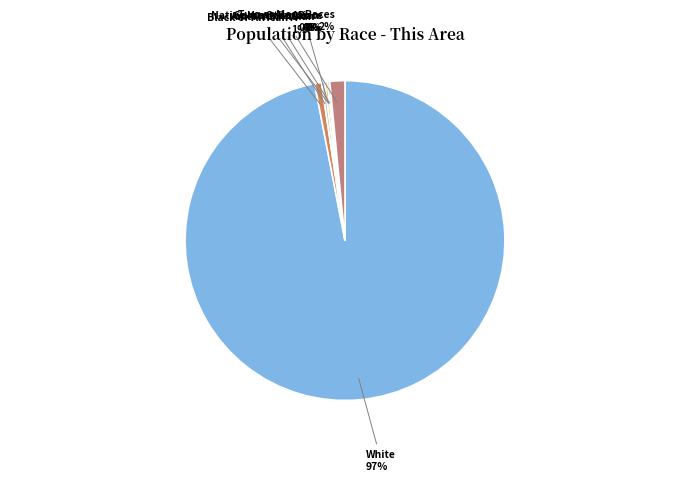

To the nearest percent, what is the average slice percentage?

14%